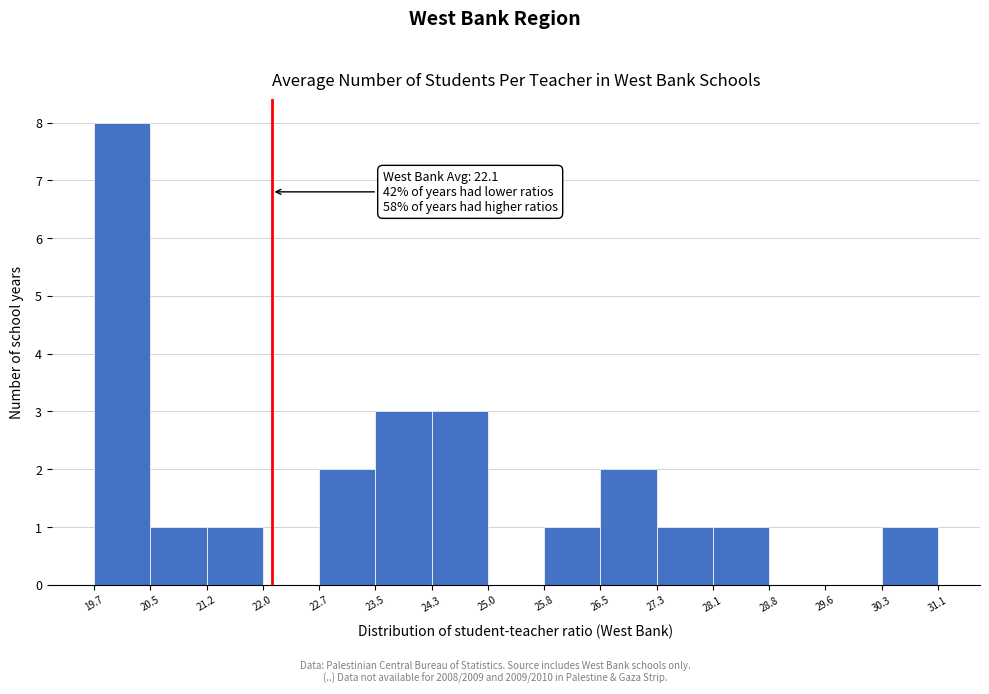

Which range on the x-axis has the tallest bar?

19.7 to 20.5